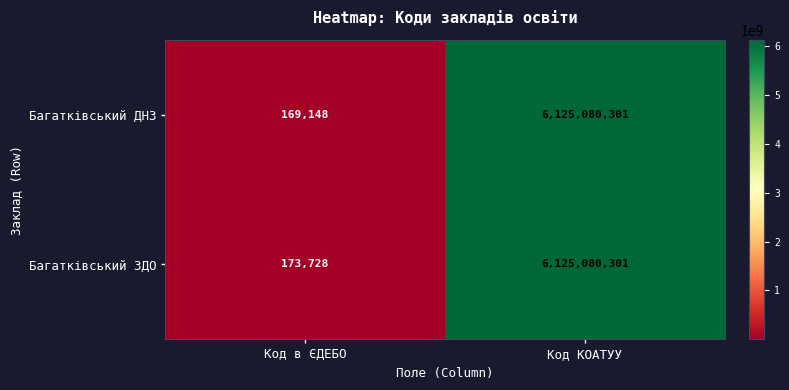

How many distinct data groups are displayed?

2